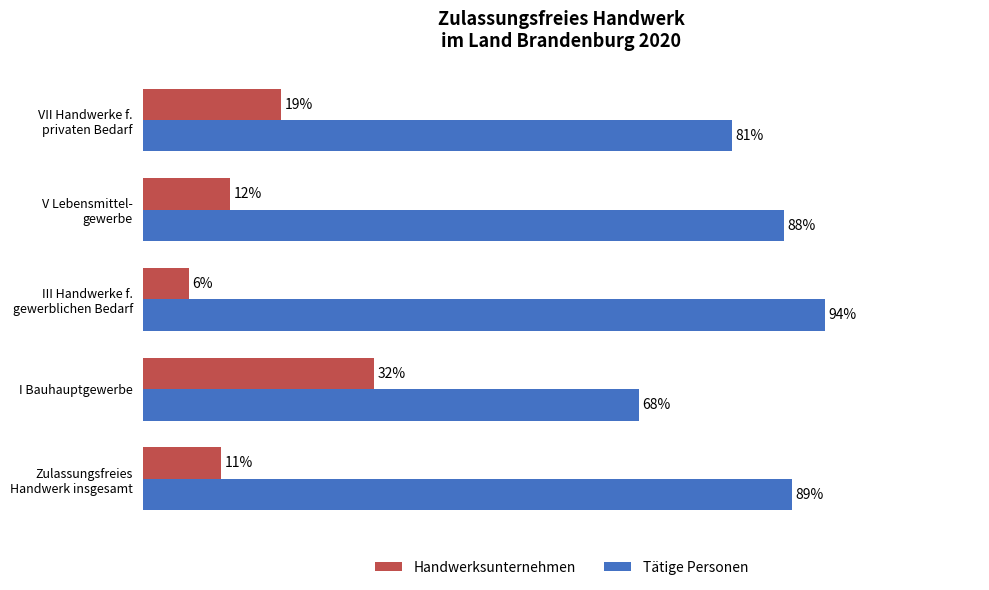

Which series has the largest total across all categories?

Tätige Personen